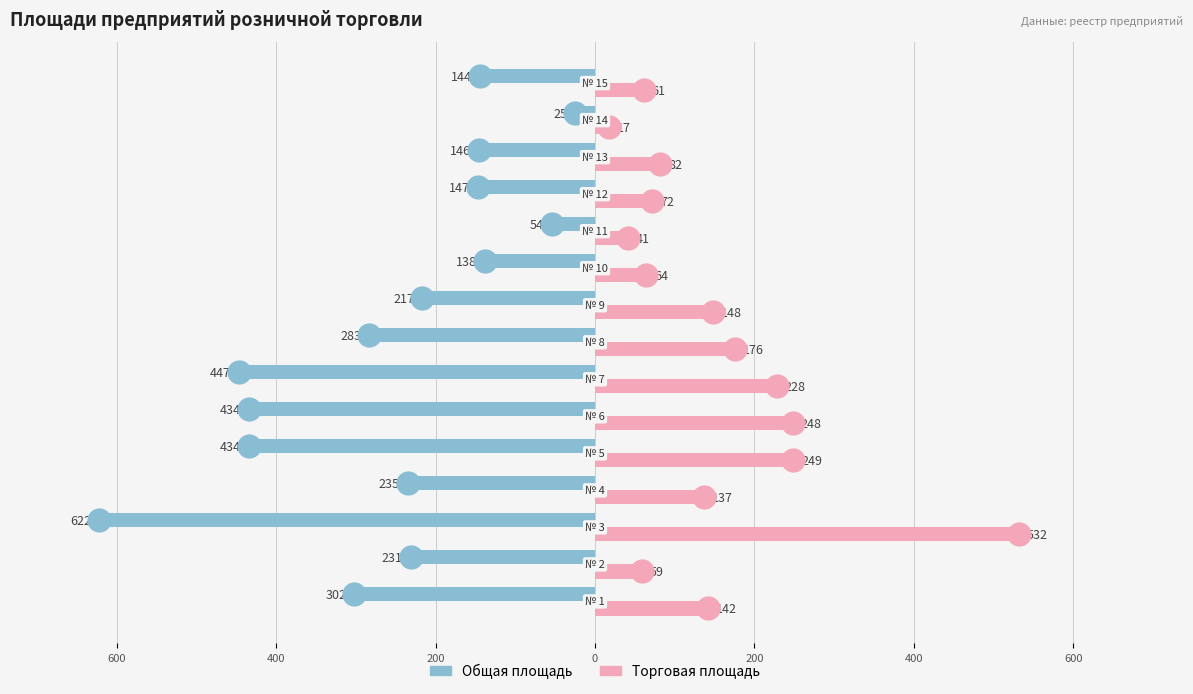

At how many categories does at least one series exceed -318?

15